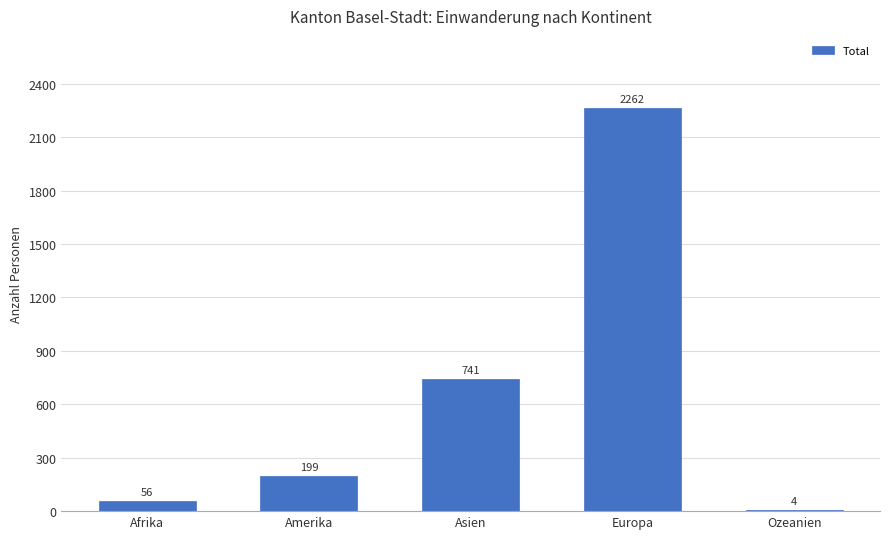

What is the ratio of the value at Europa to the value at Amerika?

11.4